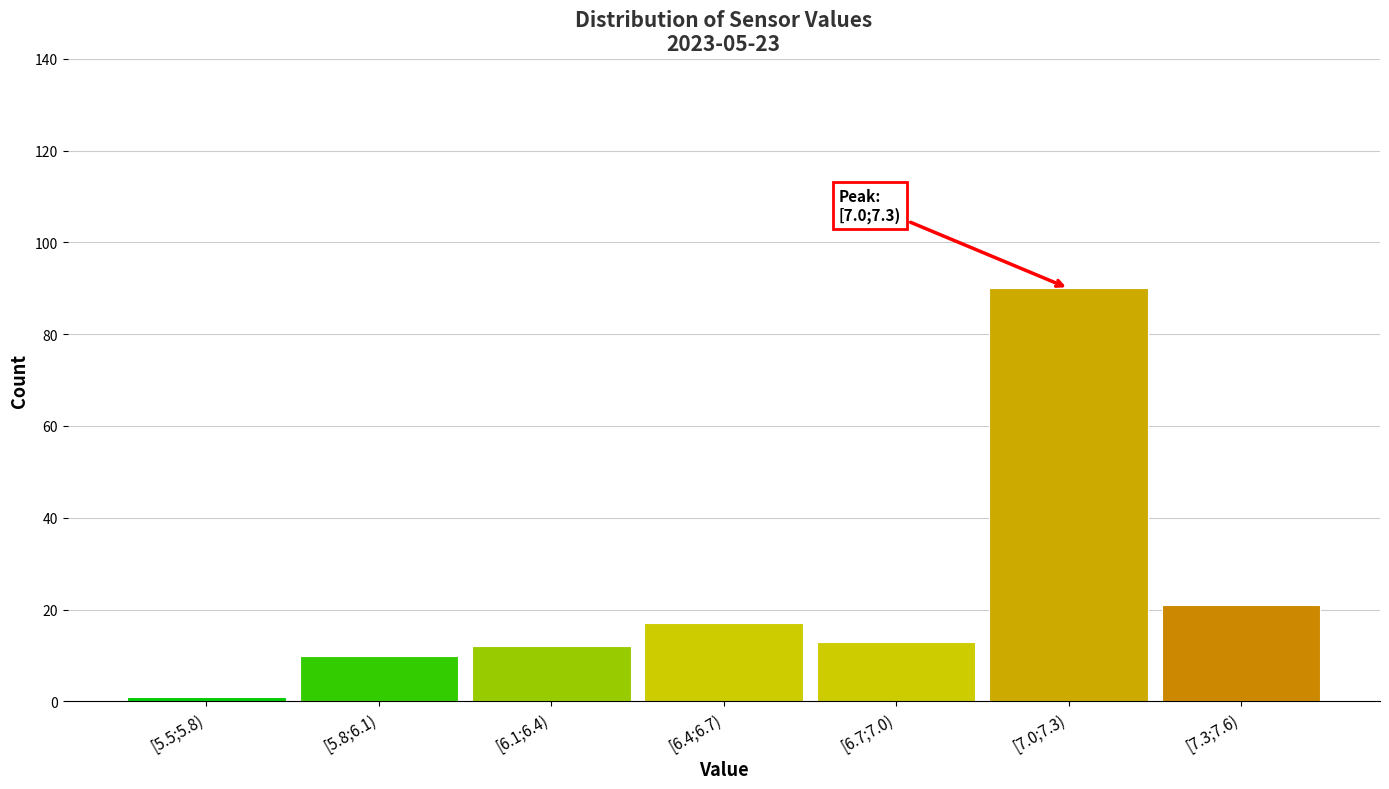

Reading left to right, extract all data points from this chart.

1	10	12	17	13	90	21